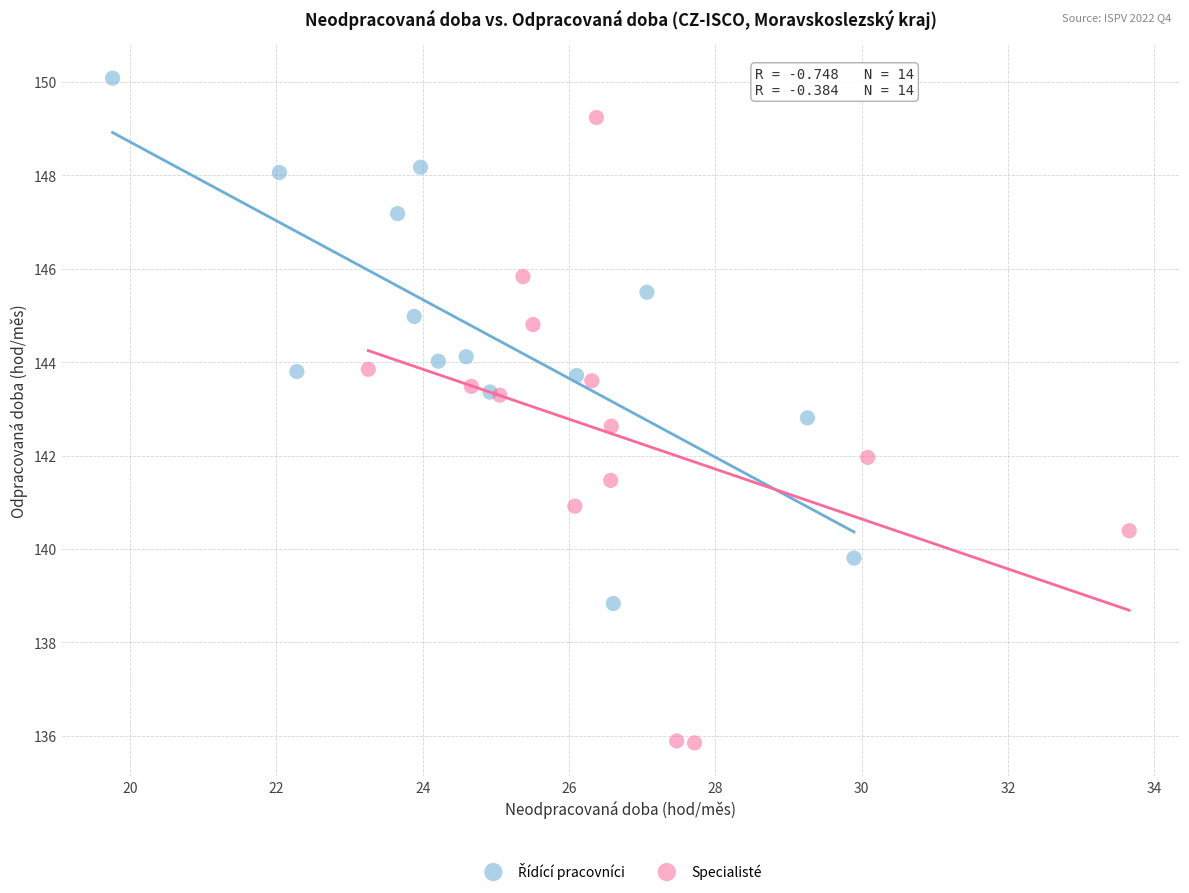

Which series reaches the minimum Y coordinate?

Specialisté